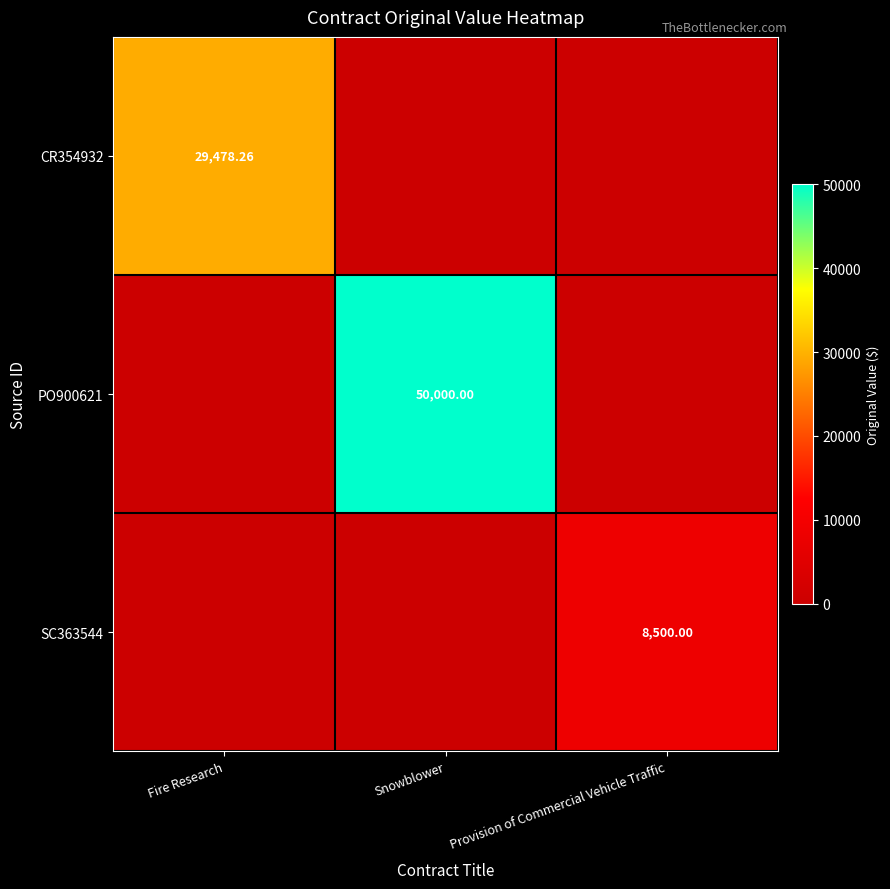

What is the average value of the SC363544 series?

2833.3